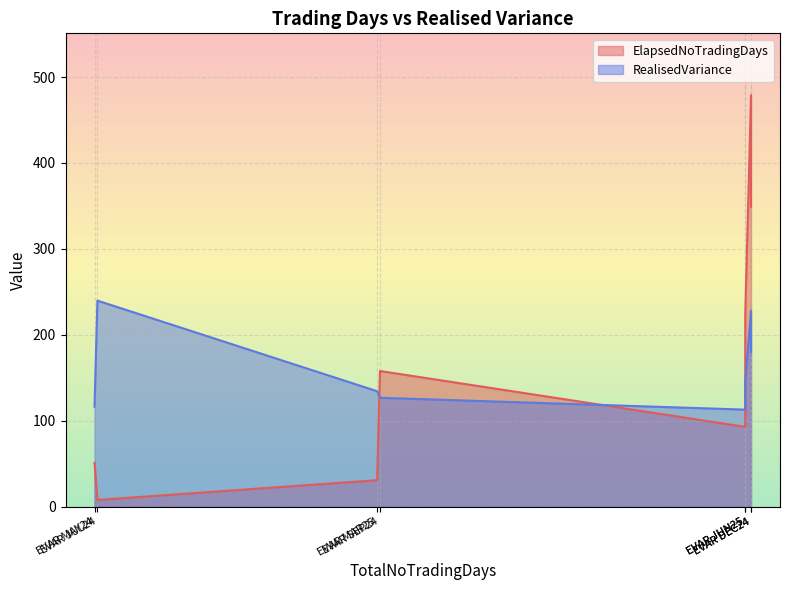

How many interior local valleys does the RealisedVariance series have?

2